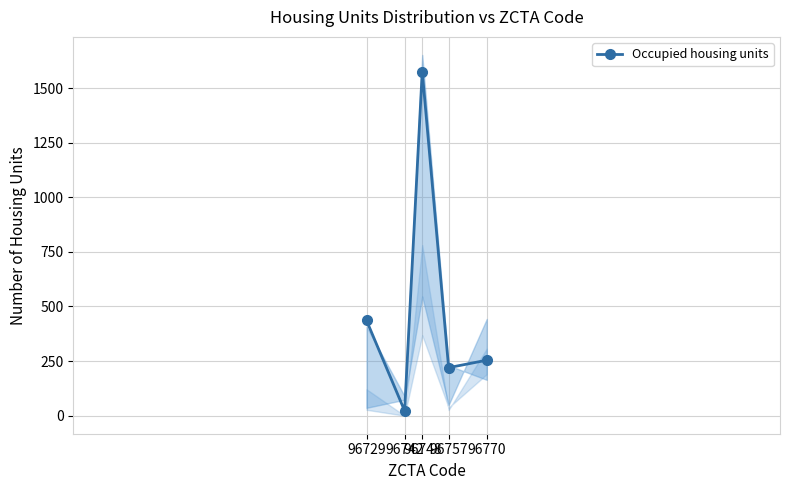

Approximately how many times larger is the value at 96748 compared to 96742?

71.6